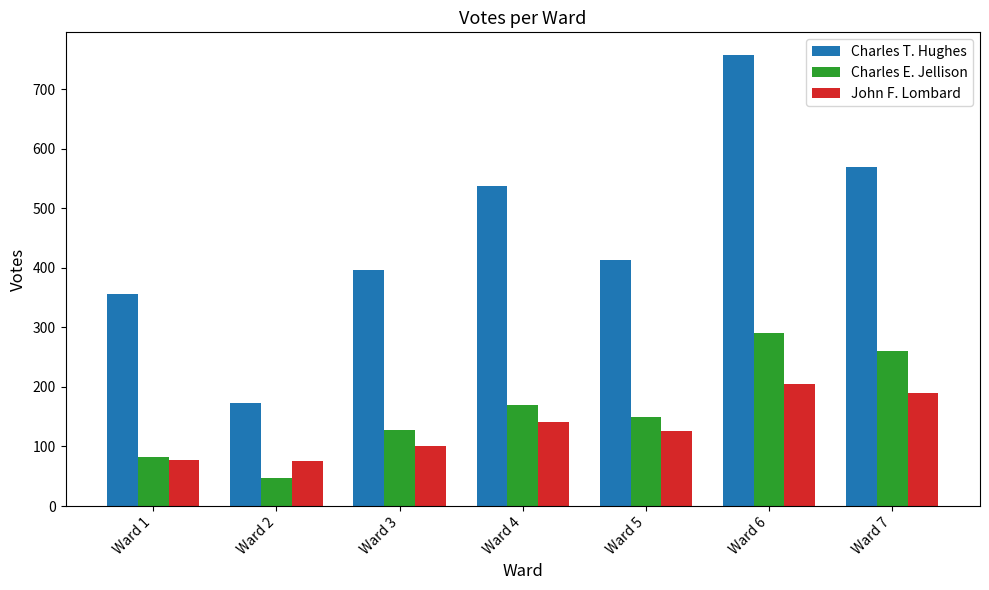

True or false: Charles E. Jellison has a value of 260 at Ward 4.

False